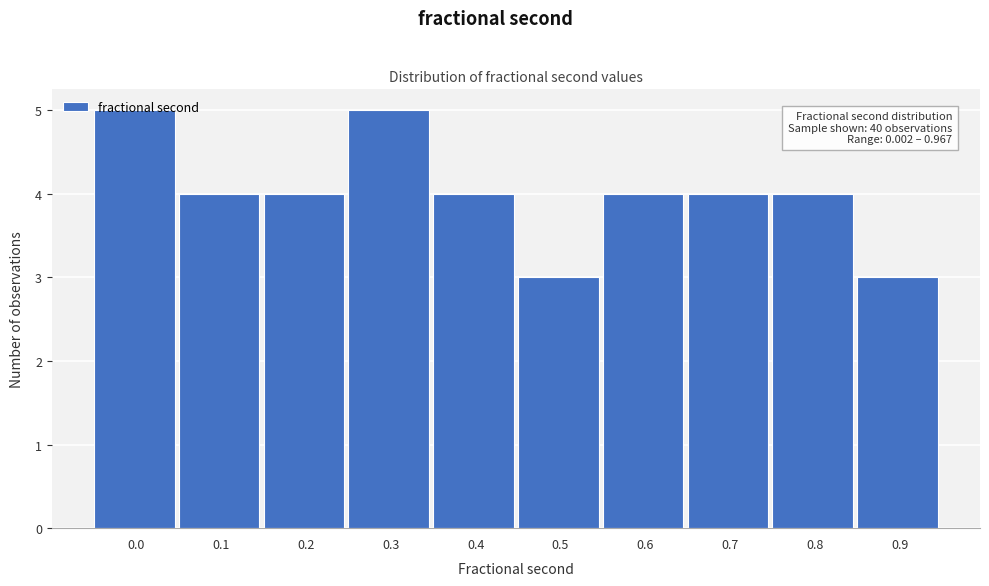

Between 0.4 and 0.3, which is larger?

0.3